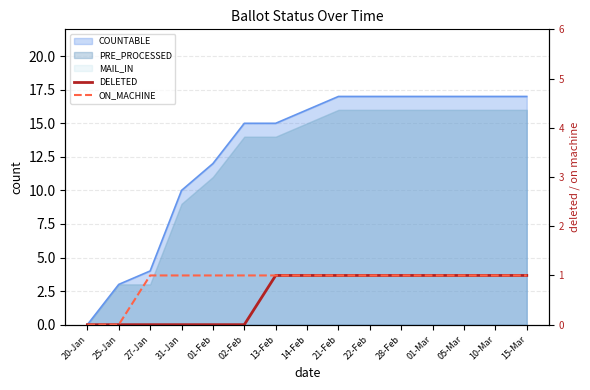

The value of ON_MACHINE at 21-Feb is 1. True or false?

True